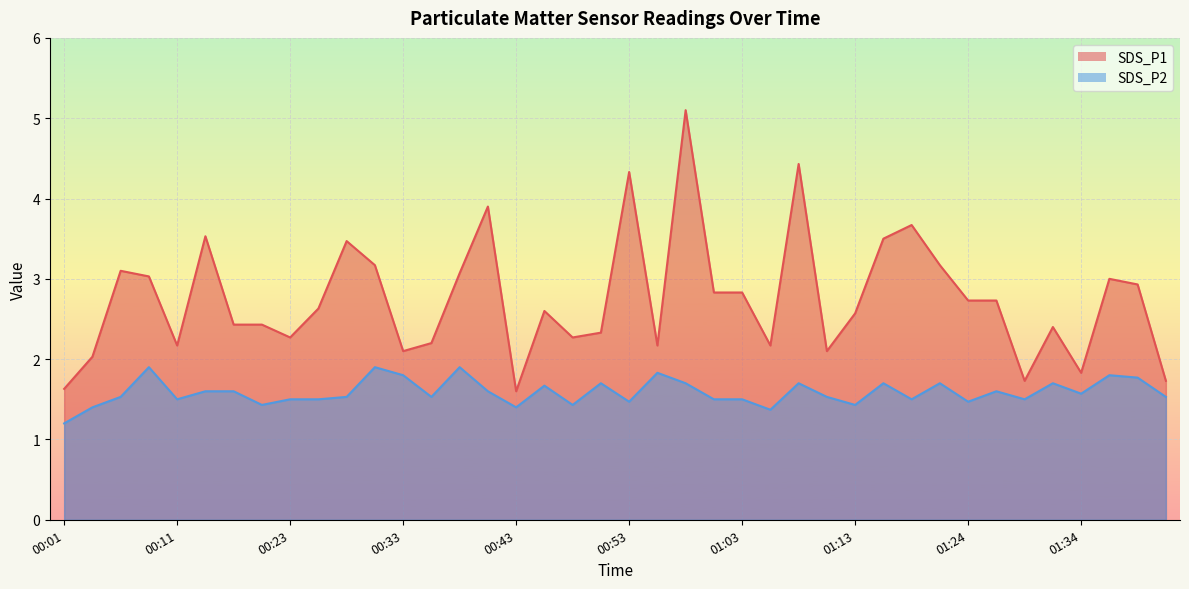

How many interior local peaks does the SDS_P2 series have?

12